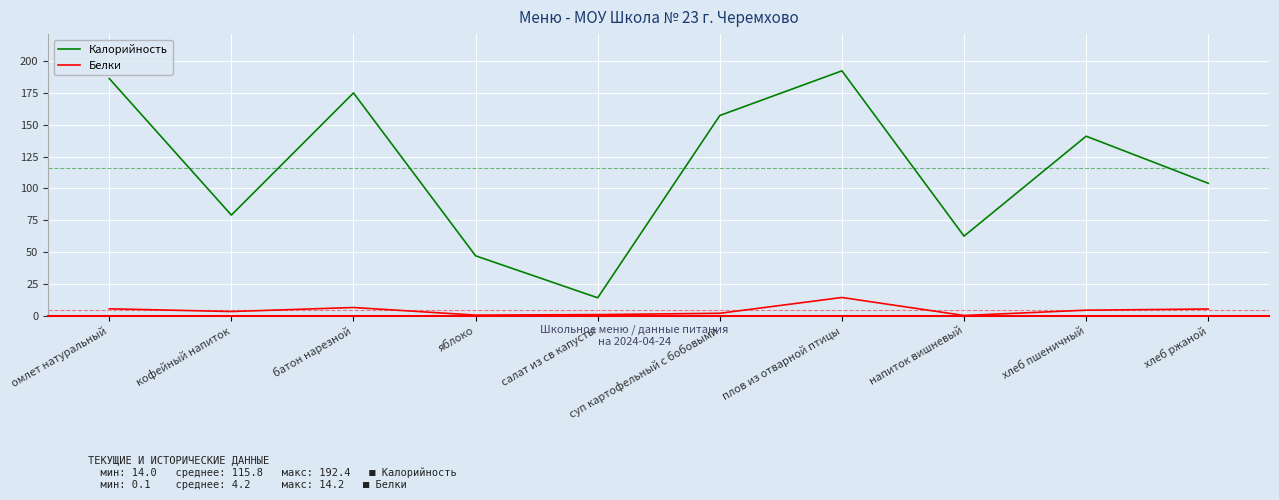

Which category has the highest value in the Белки series?

плов из отварной птицы